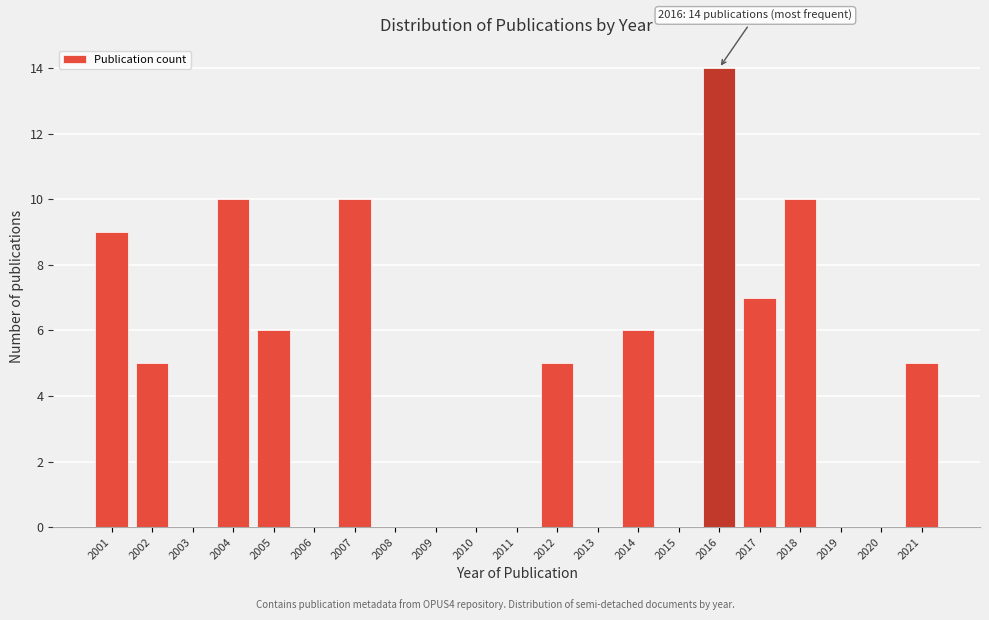

Reading left to right, transcribe all the data shown in this chart.

2001=9	2002=5	2003=0	2004=10	2005=6	2006=0	2007=10	2008=0	2009=0	2010=0	2011=0	2012=5	2013=0	2014=6	2015=0	2016=14	2017=7	2018=10	2019=0	2020=0	2021=5